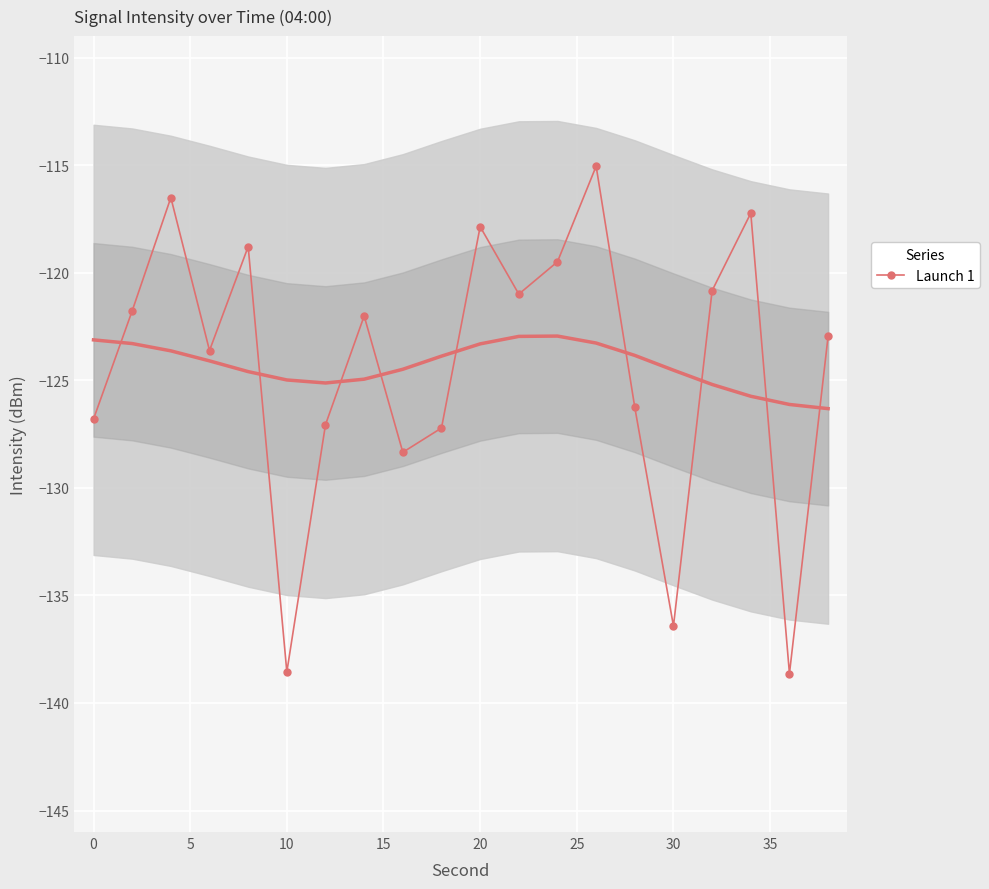

In Launch 1, how many points are lower than both neighbors (excluding endpoints)?

6